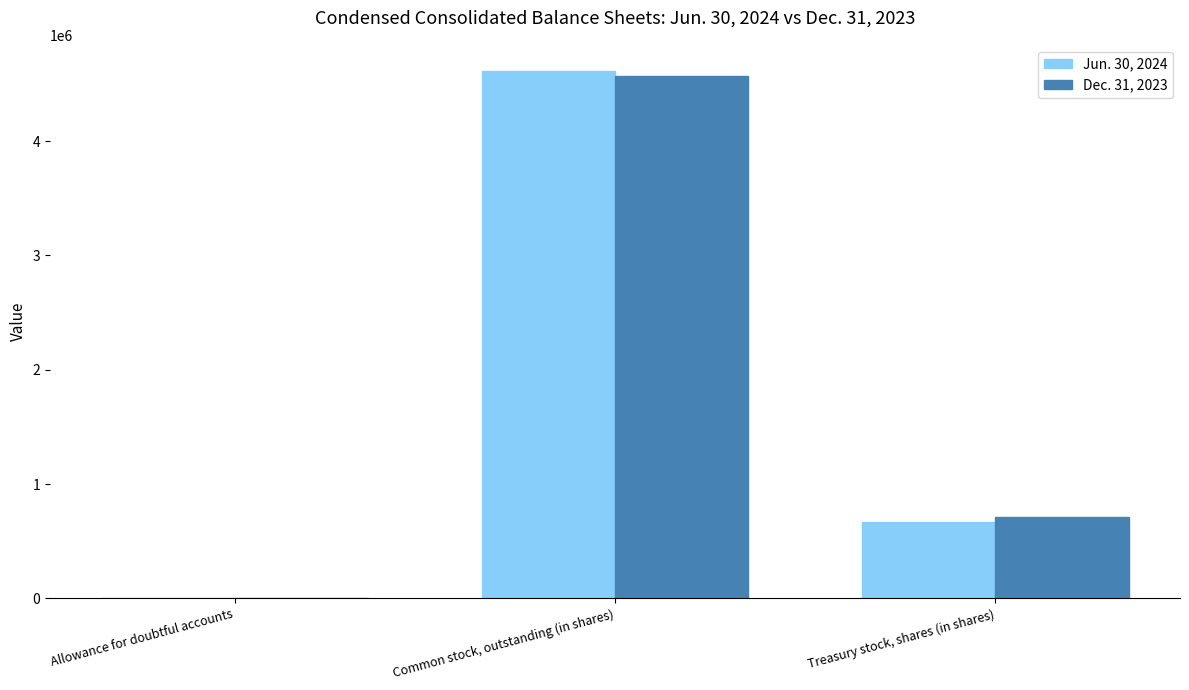

Which label corresponds to the largest value in the chart?

Common stock, outstanding (in shares)